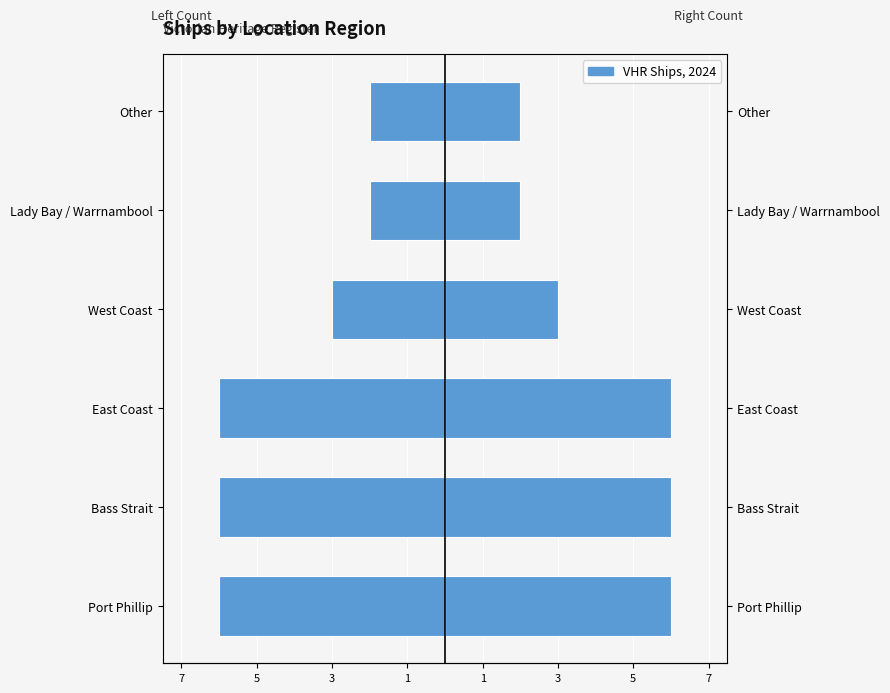

Count the Count (Right) values in the range 2 to 6.

6